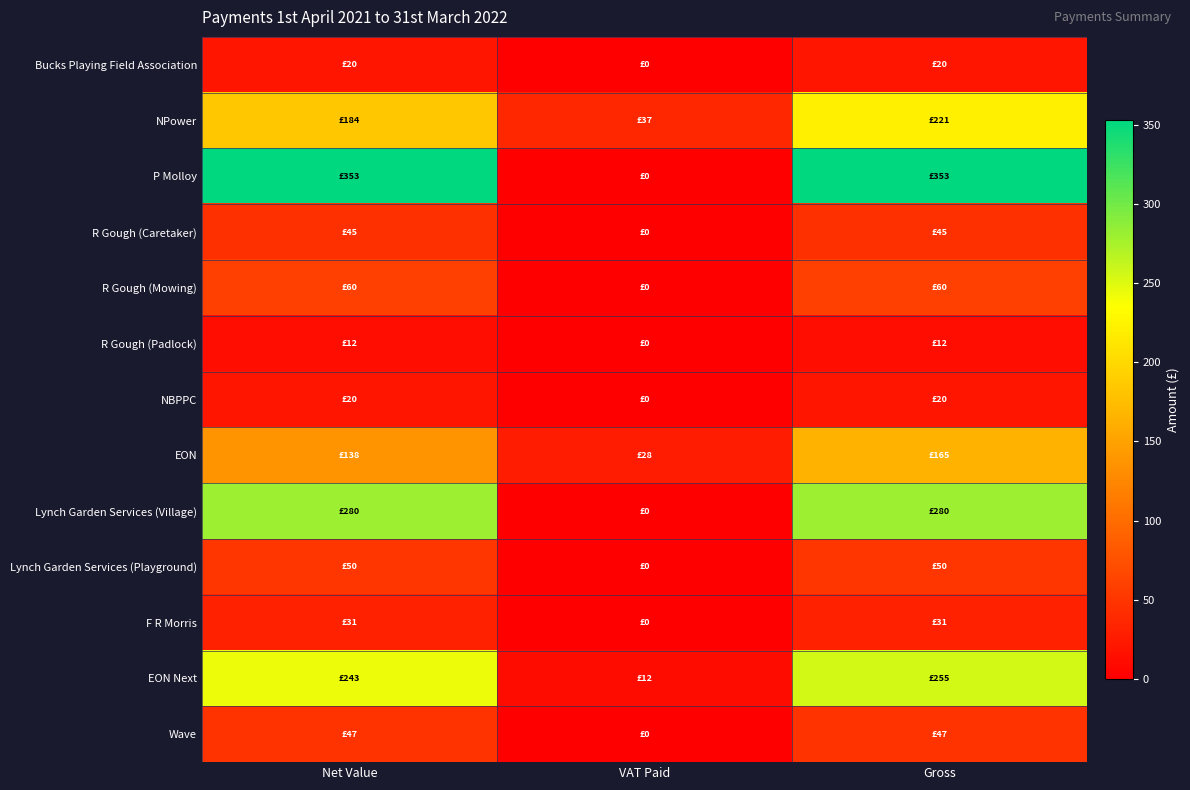

Rank the series at VAT Paid from highest to lowest value.

NPower, EON, EON Next, Bucks Playing Field Association, P Molloy, R Gough (Caretaker), R Gough (Mowing), R Gough (Padlock), NBPPC, Lynch Garden Services (Village), Lynch Garden Services (Playground), F R Morris, Wave